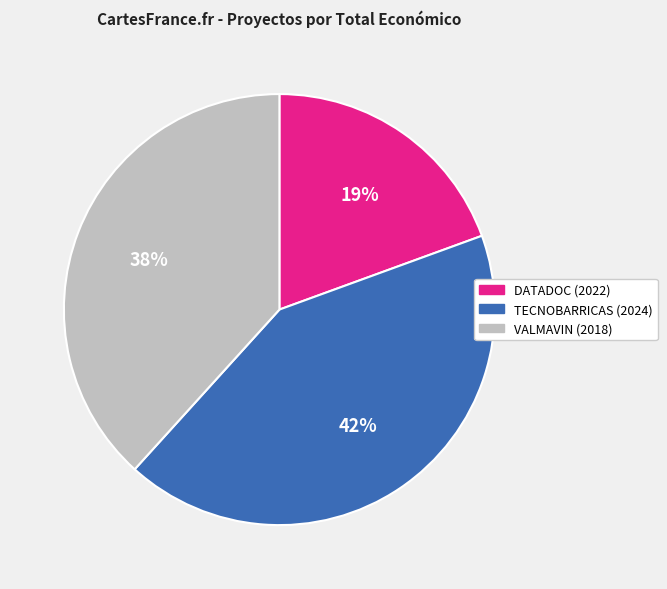

Which slice is the largest?

TECNOBARRICAS (2024)